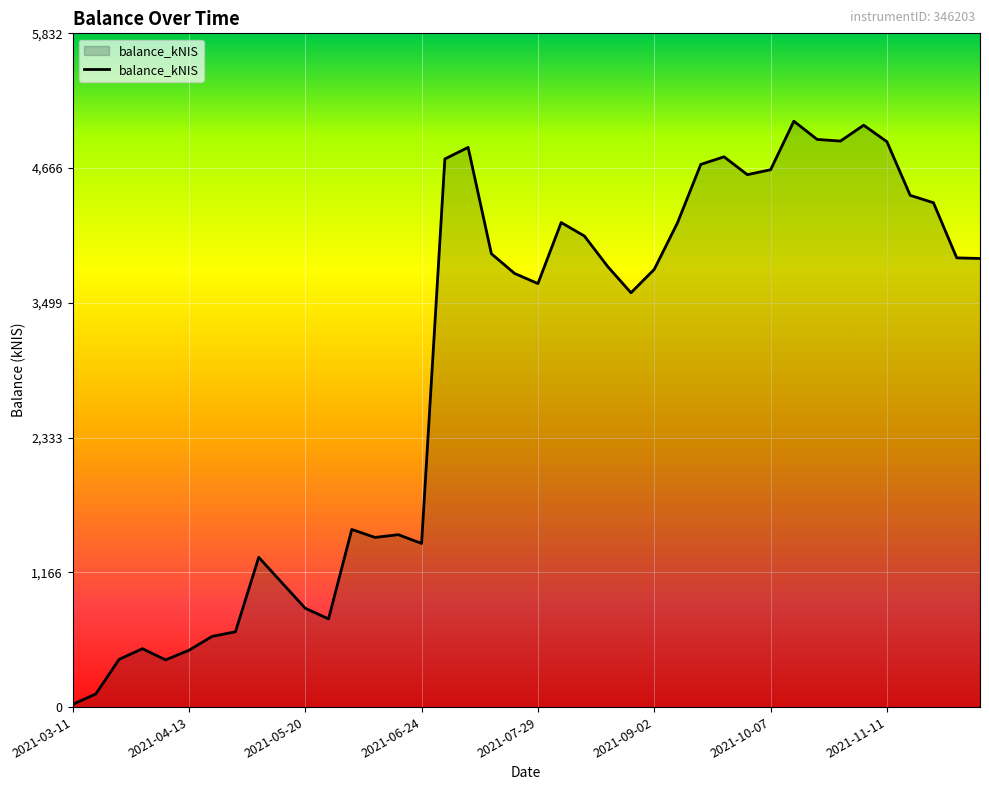

What is the difference between the maximum and minimum values?

5048.9